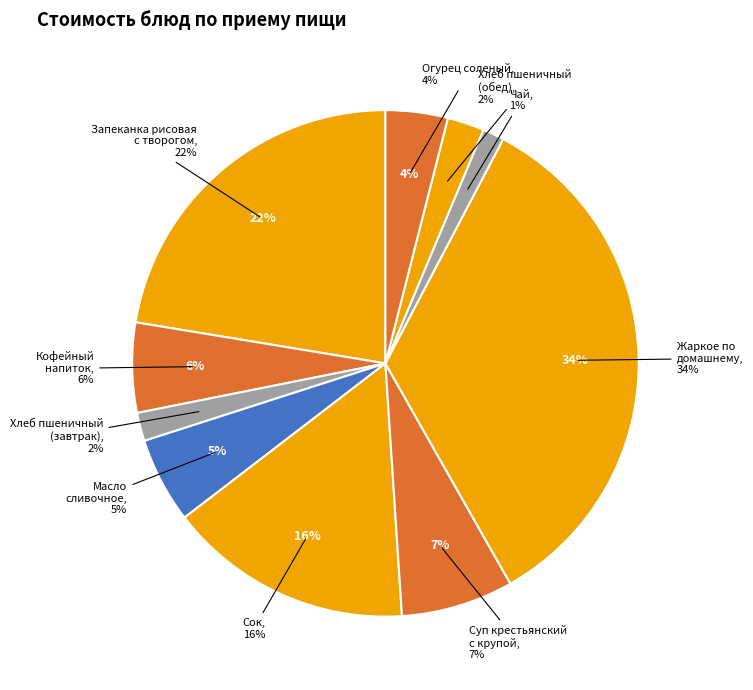

To the nearest percent, what is the difference between the largest and smallest slice percentages?

33%